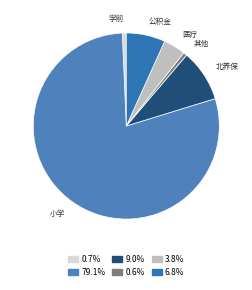

How many segments does this pie chart have?

6